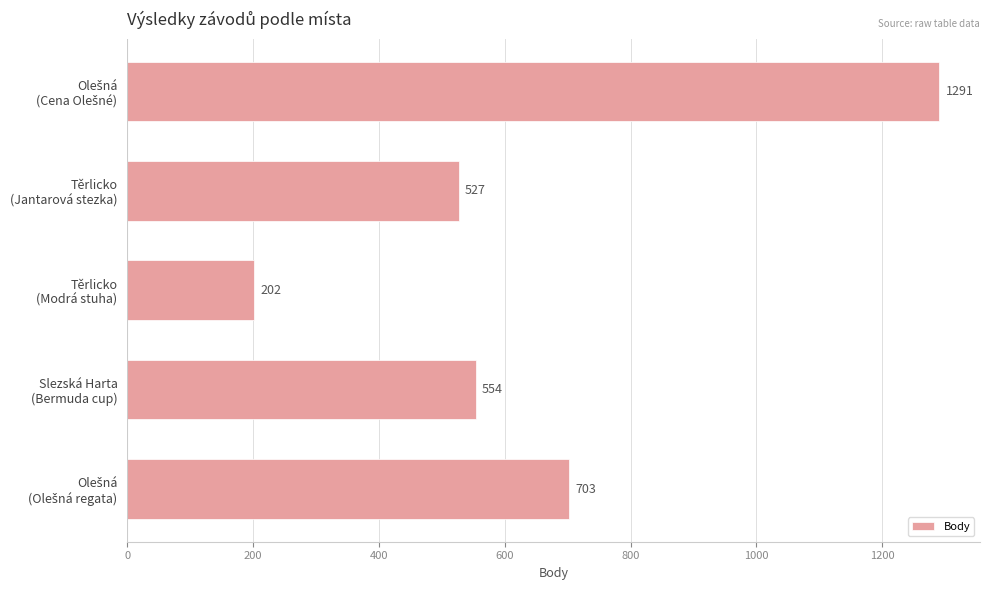

What is the maximum value shown in the chart?

1291